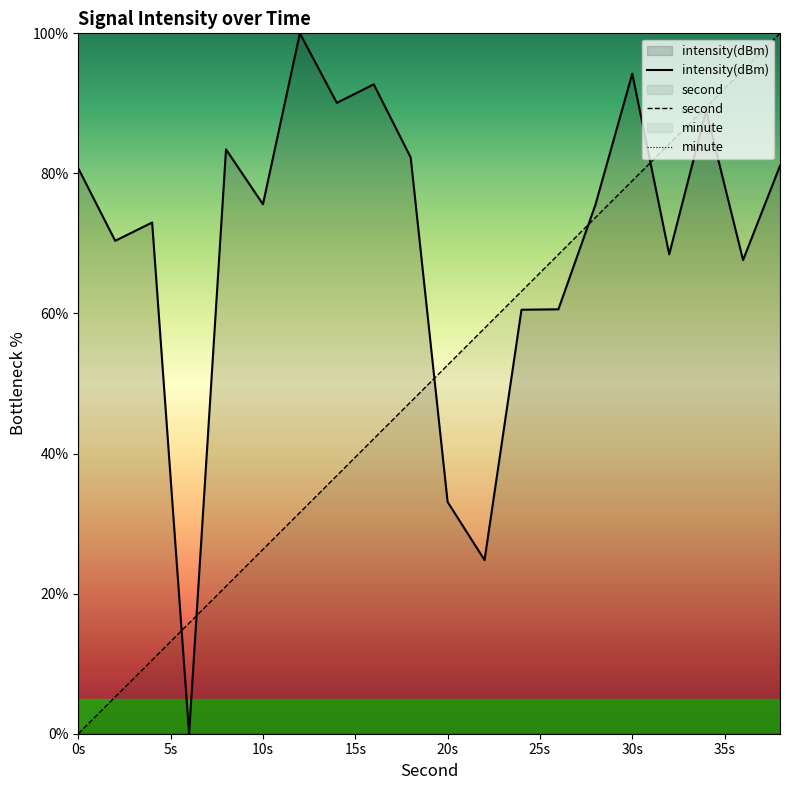

Is the value of second at 20s greater than the value of intensity(dBm) at 10s?

No